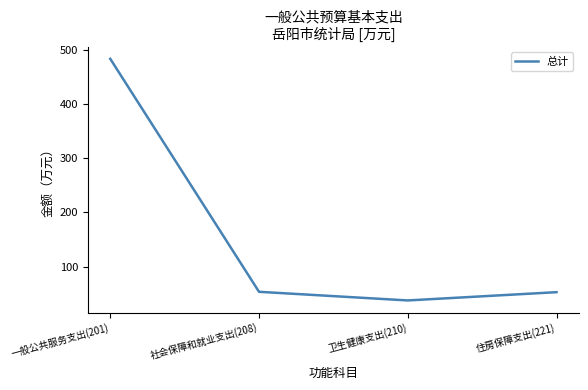

True or false: the data has more than 0 interior local peaks.

False